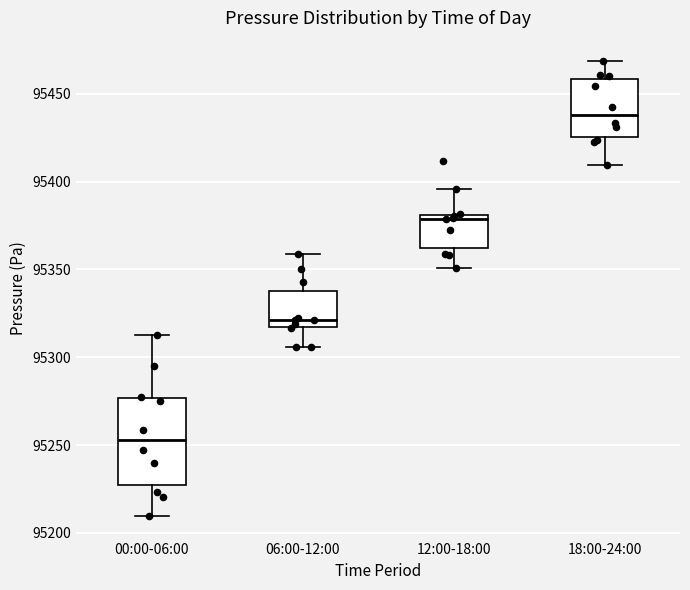

Comparing the boxes themselves (not the whiskers), which one is the tallest?

00:00-06:00